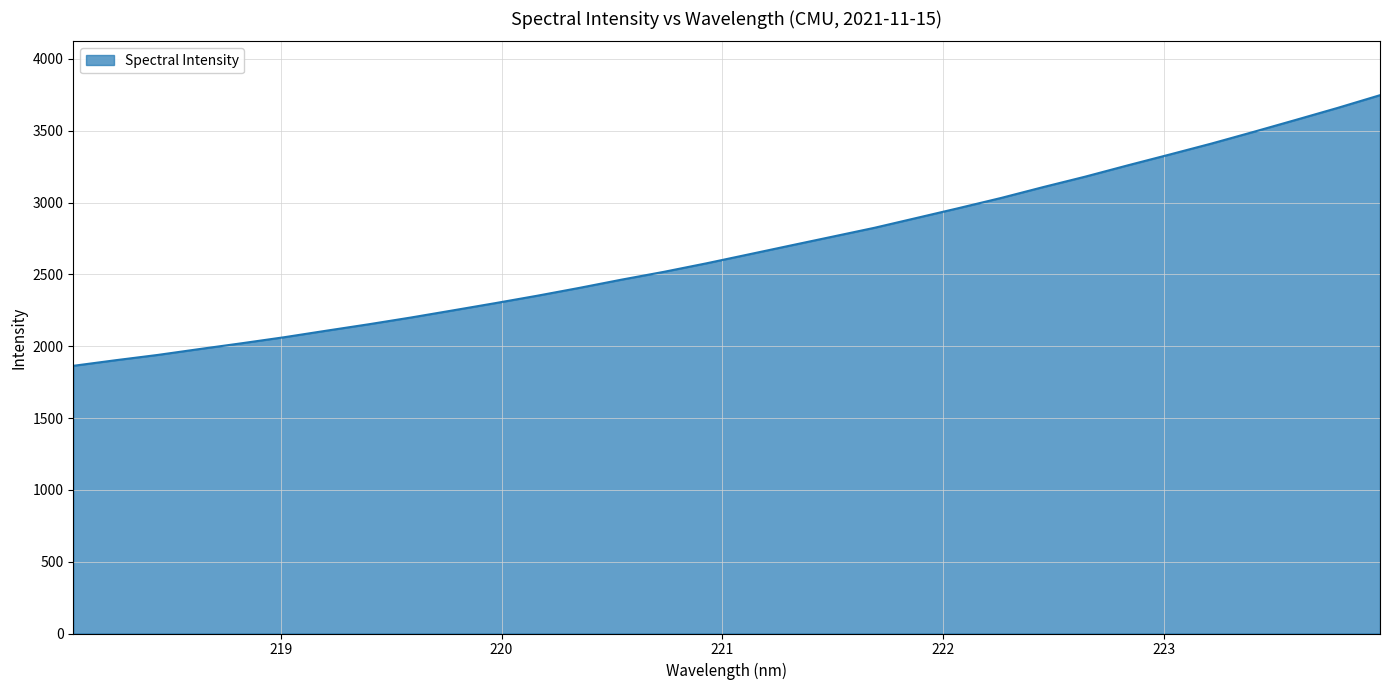

How many lines are shown in the chart?

1